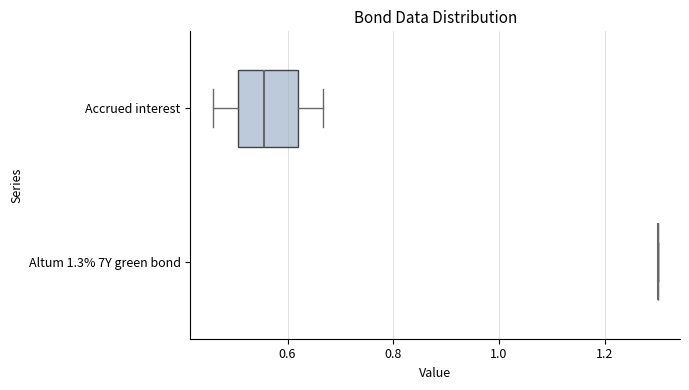

Reading bottom to top, read every box against the x-axis: the position of its median line, the range the box covers, and the ends of its whiskers. The values are not printed on the chart, so give them approximately, as read against the axis.

Altum 1.3% 7Y green bond: box collapsed to a line at 1.30, whiskers 1.30 to 1.30
Accrued interest: median 0.56, box 0.50 to 0.62, whiskers 0.46 to 0.66